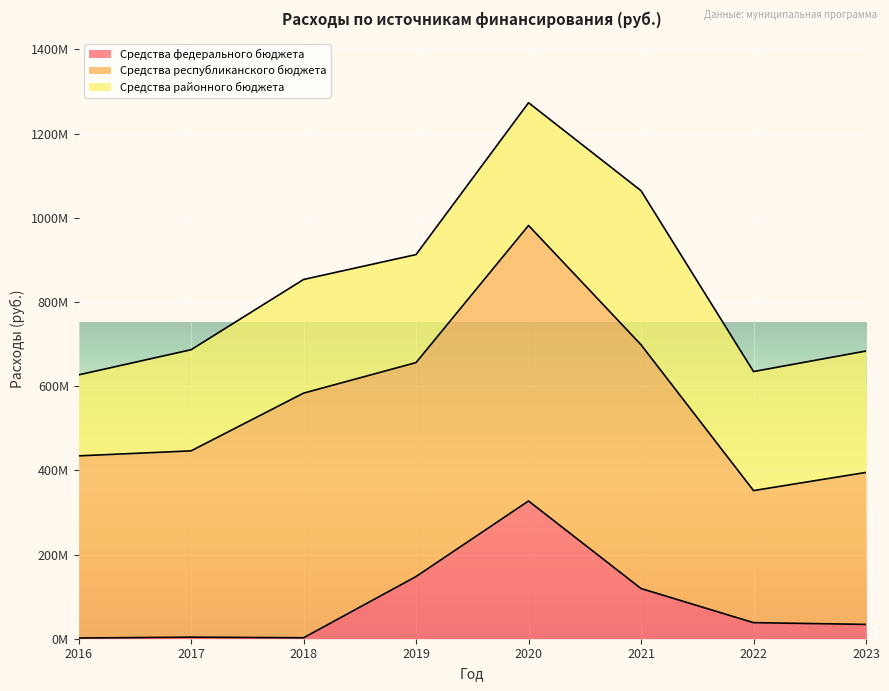

What is the difference between the maximum and minimum values in the Средства районного бюджета series?

173520295.5